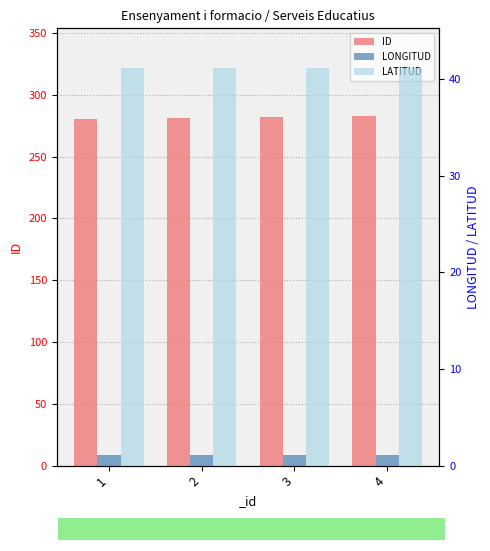

Is the value of ID at 2 greater than the value of LATITUD at 1?

Yes